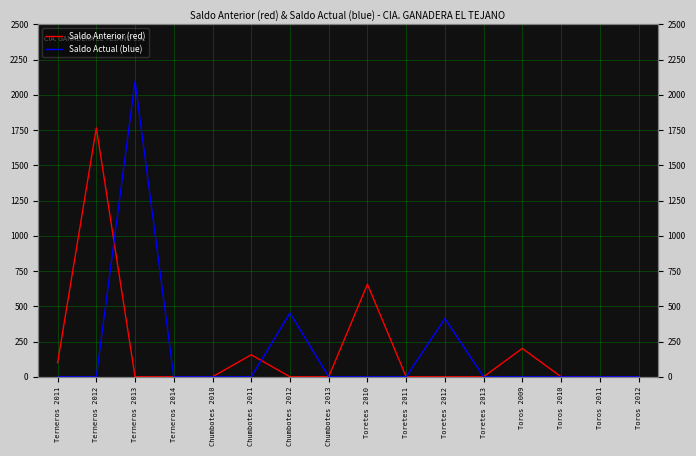

Which category has the highest value in the Saldo Actual (blue) series?

Terneros 2013